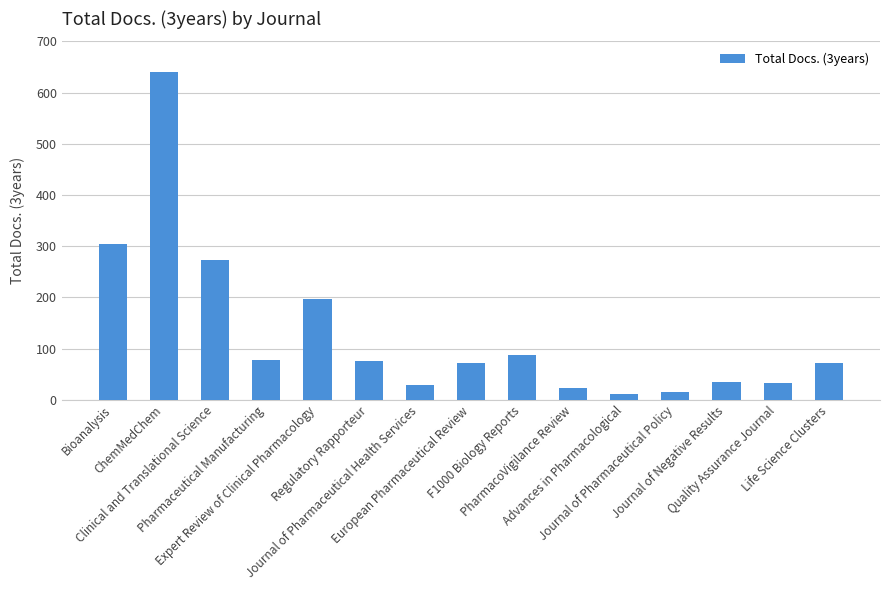

What is the sum of all values?

1942